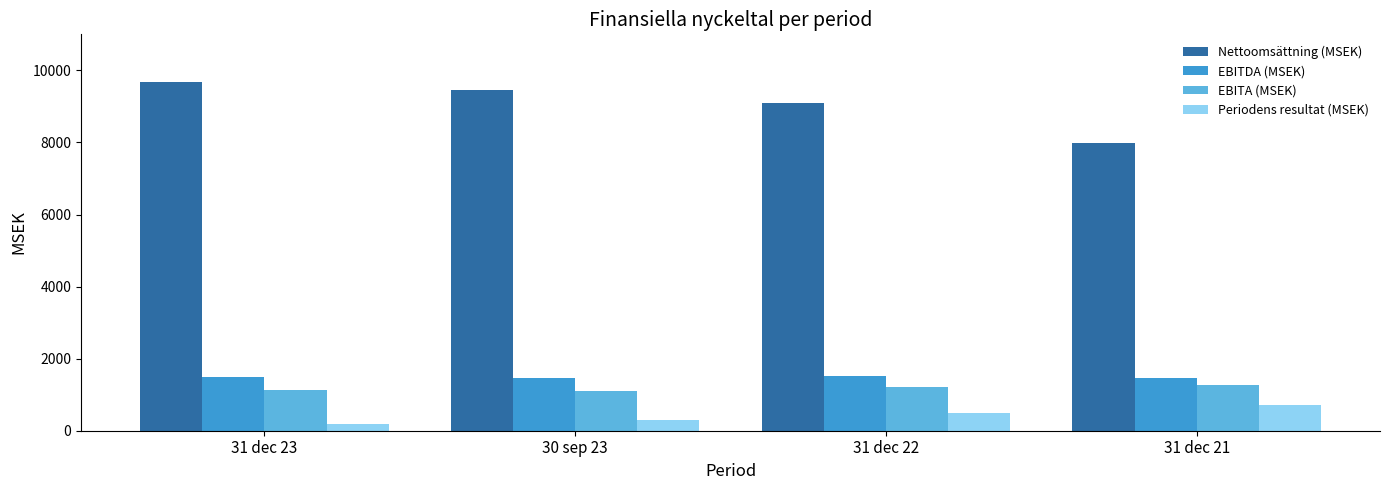

What is the maximum value shown in the chart?

9685